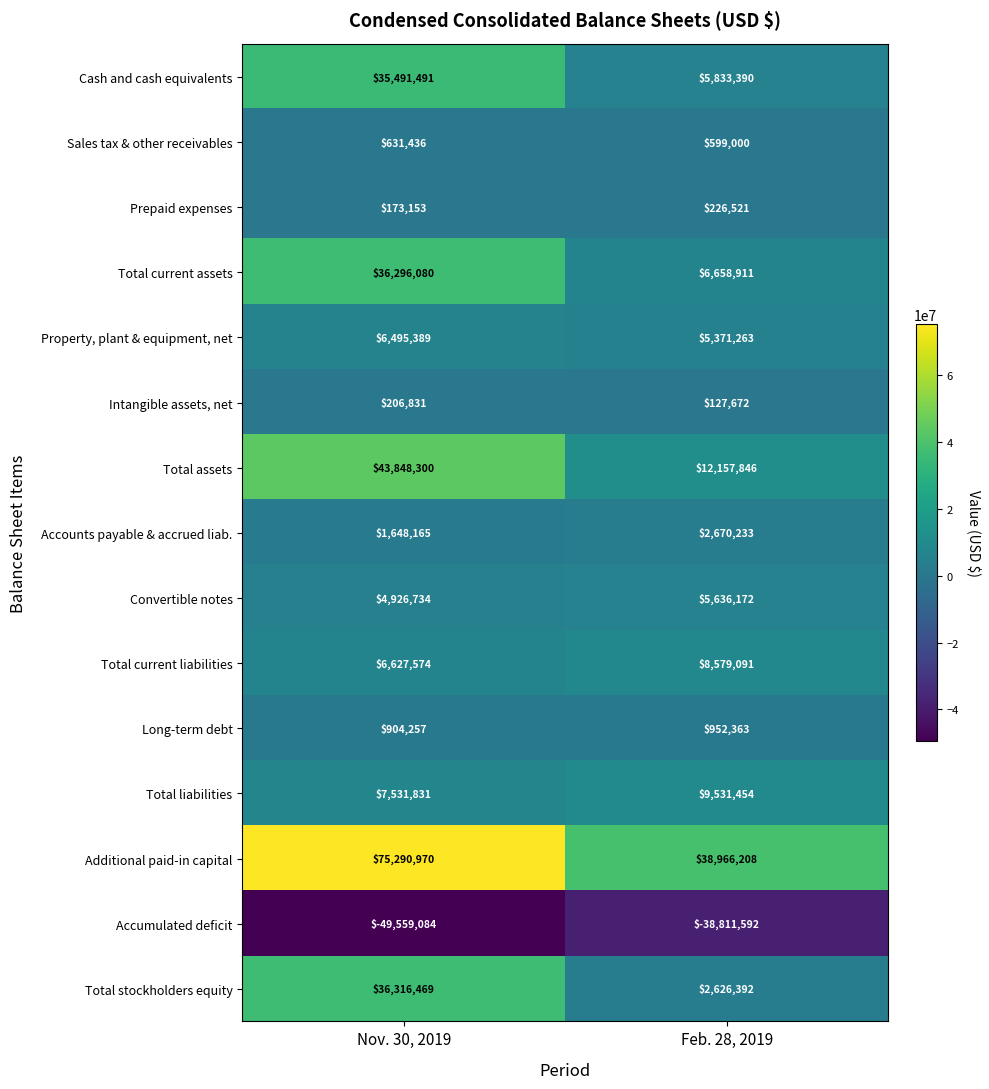

The Total current assets series shows 8243588 at Nov. 30, 2019. True or false?

False